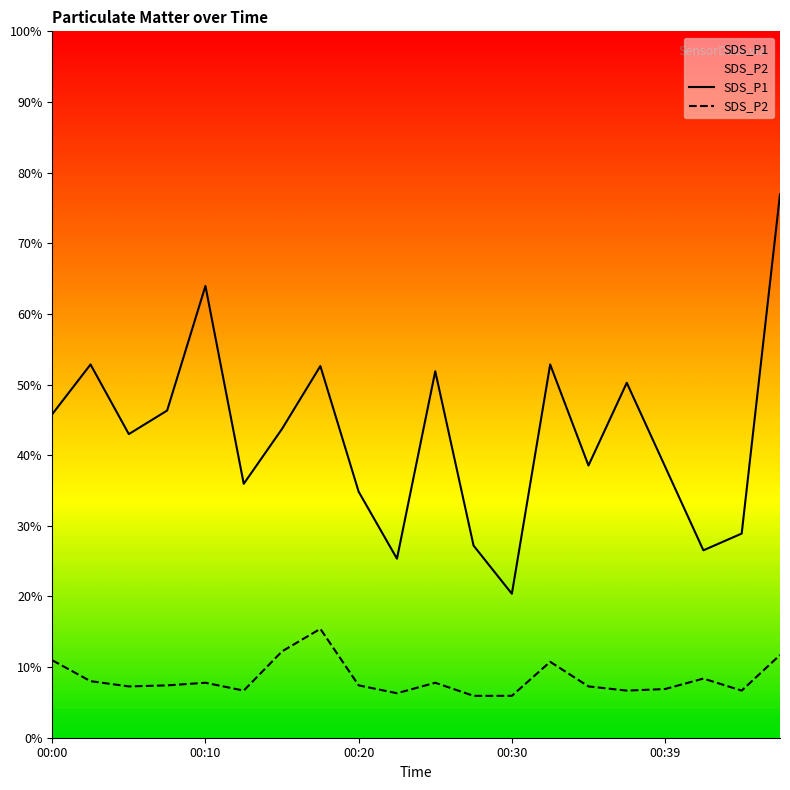

At how many categories does at least one series exceed 1?

20